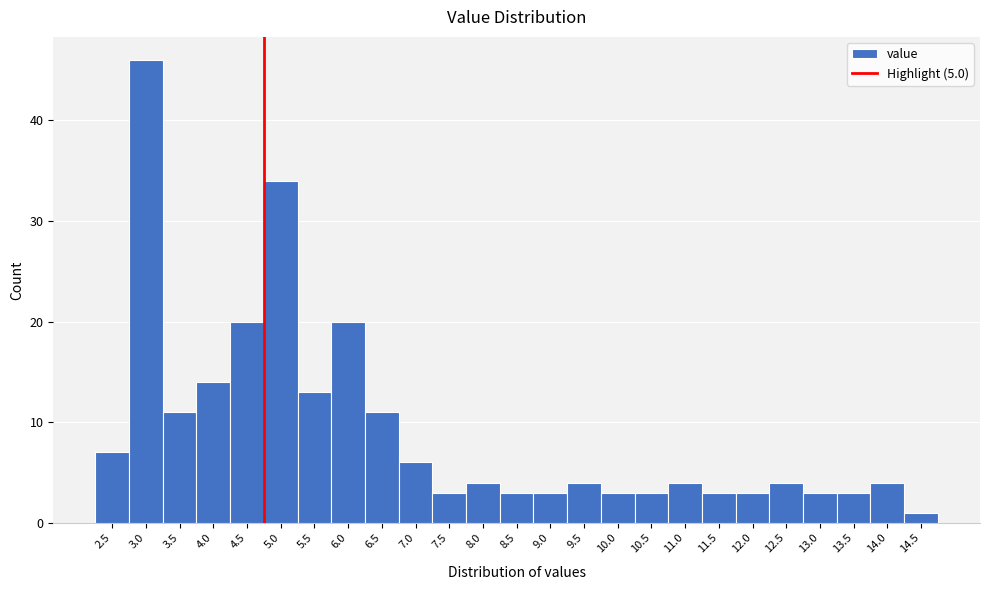

Reading left to right, transcribe all the data shown in this chart.

7	46	11	14	20	34	13	20	11	6	3	4	3	3	4	3	3	4	3	3	4	3	3	4	1